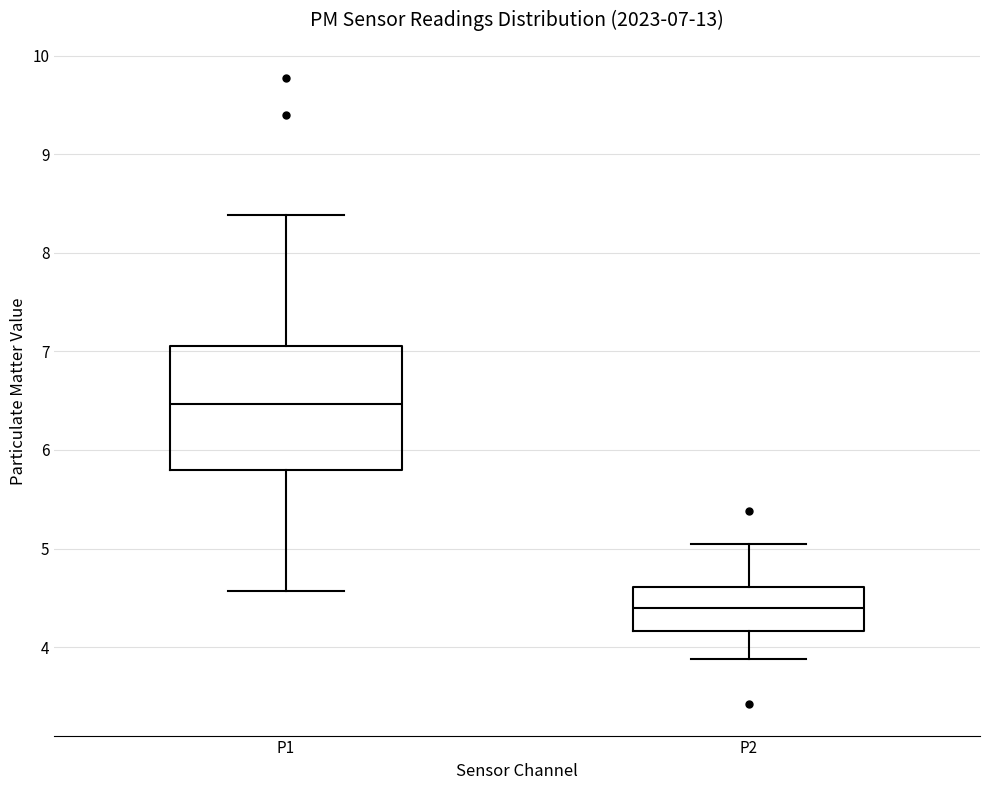

Which box has the lowest median line?

P2